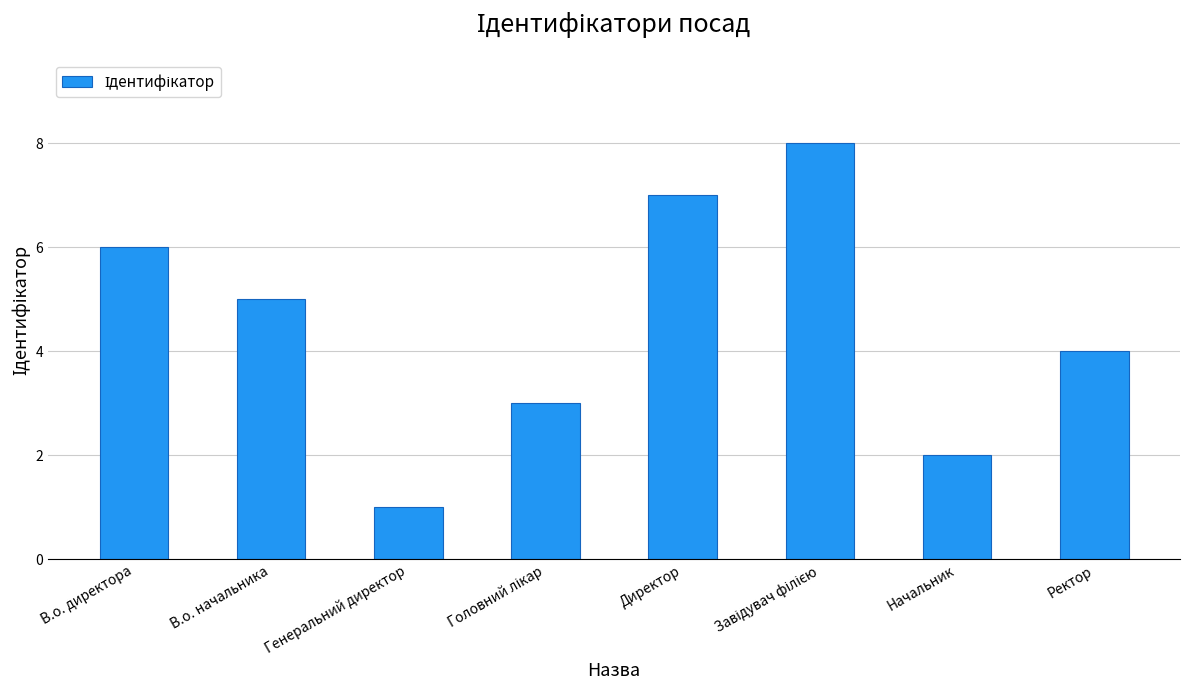

True or false: the data shows 7 at Директор.

True